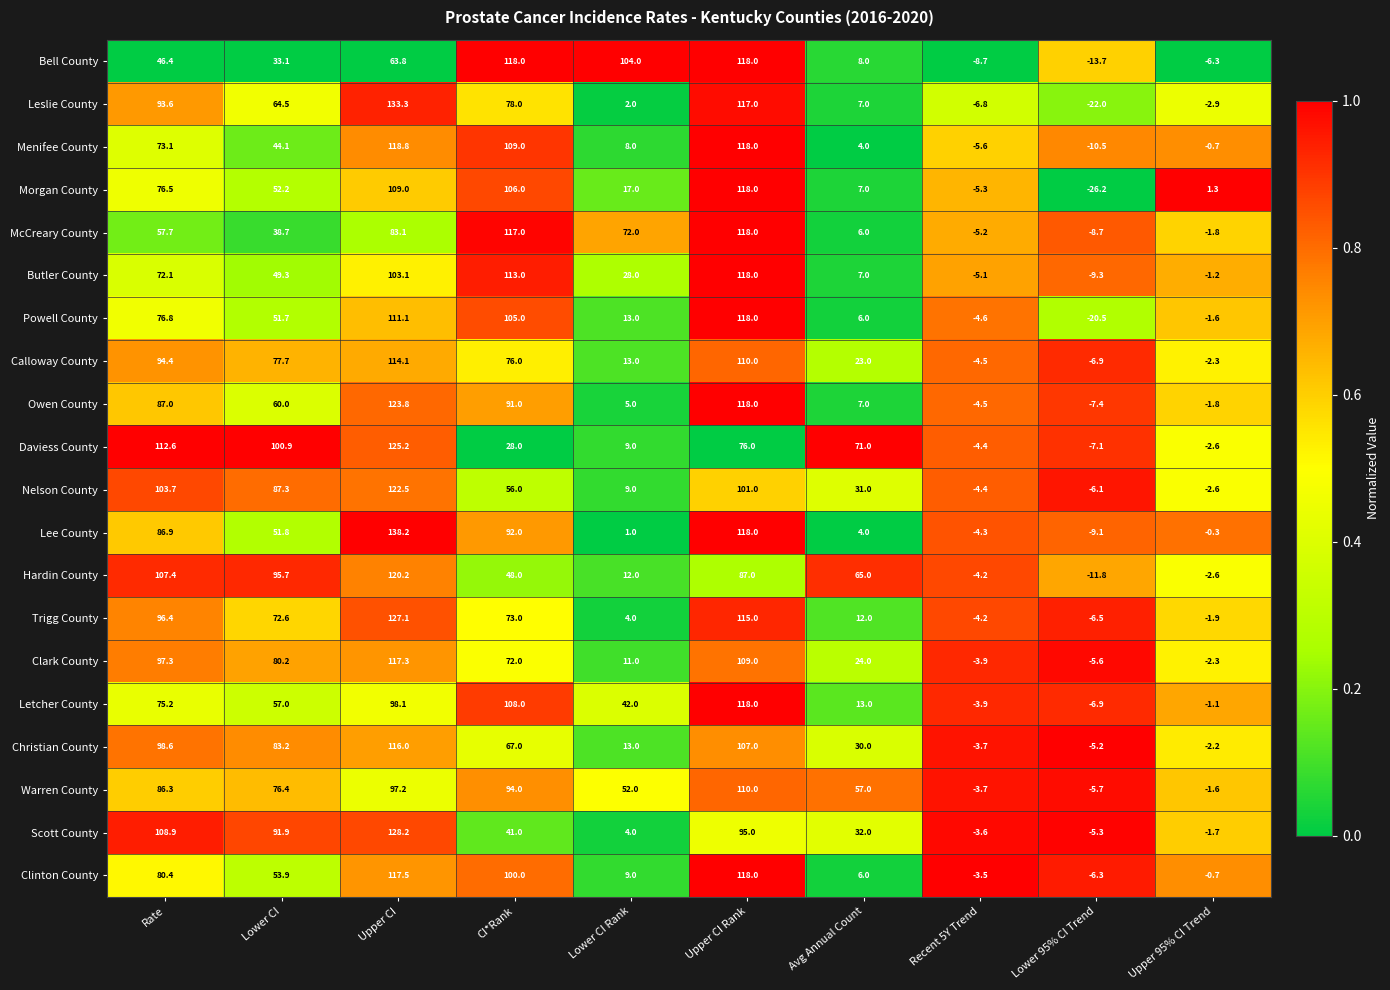

What is the approximate value of McCreary County at Lower 95% CI Trend?

-8.7